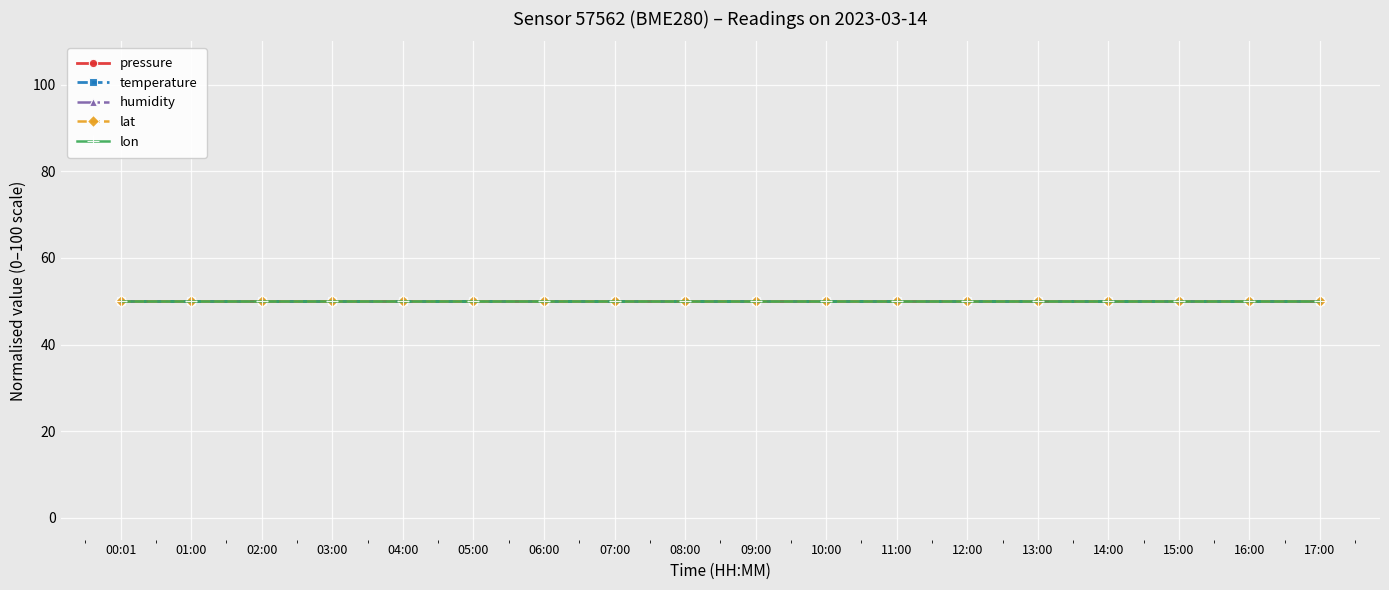

Which label corresponds to the smallest value in the chart?

00:01